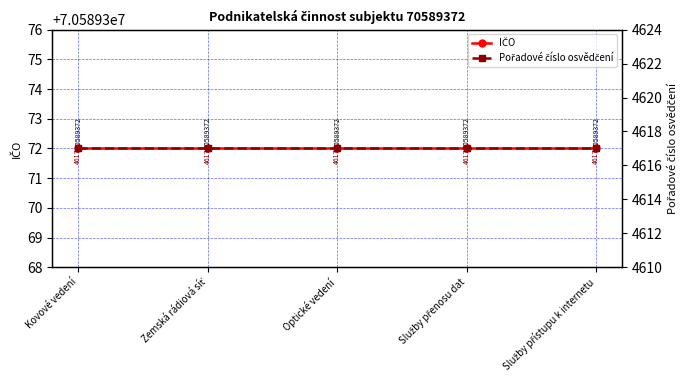

What is the label of the 5th point from the left?

Služby přístupu k internetu